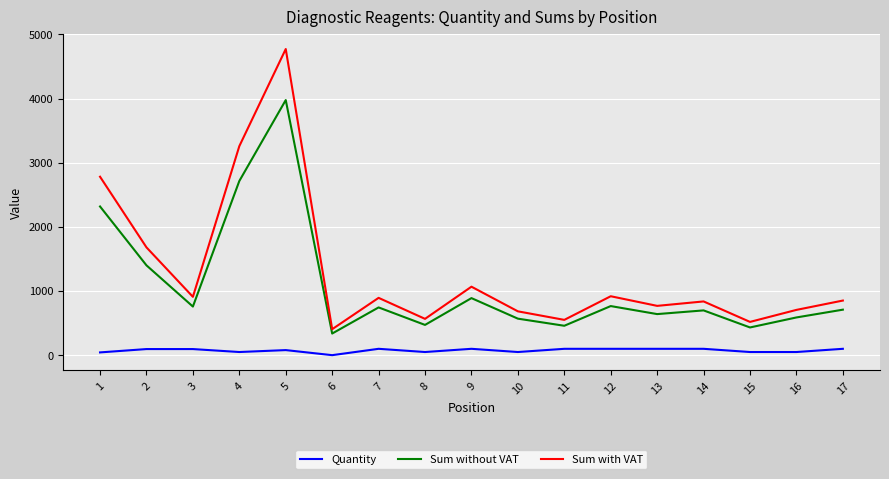

True or false: Sum with VAT and Quantity intersect in this chart.

False